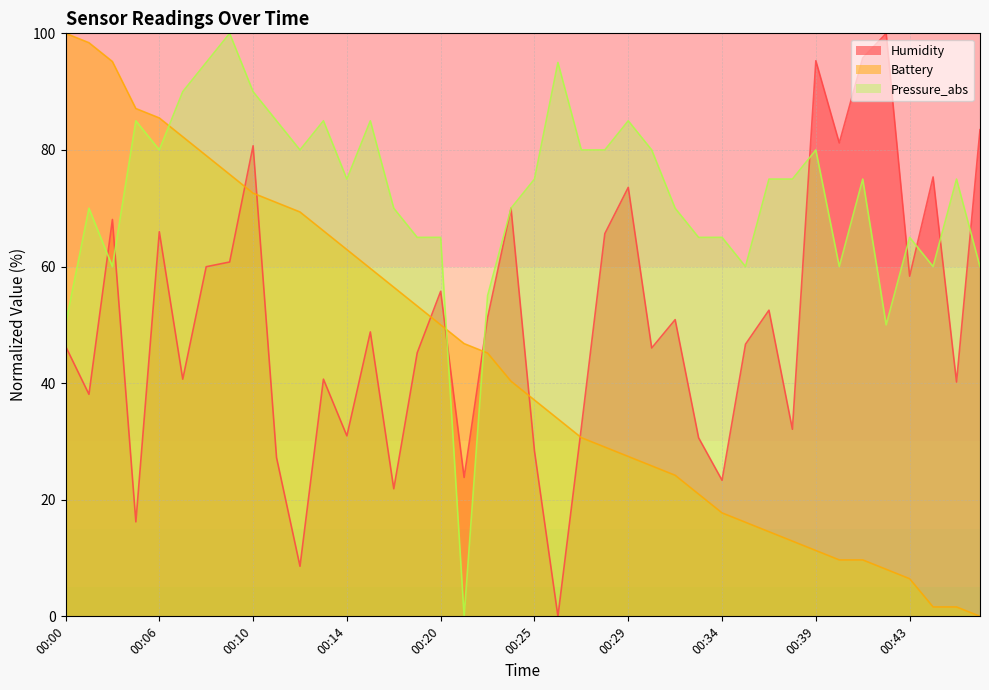

At 00:36, list the series in order from largest to smallest.

Pressure_abs, Humidity, Battery